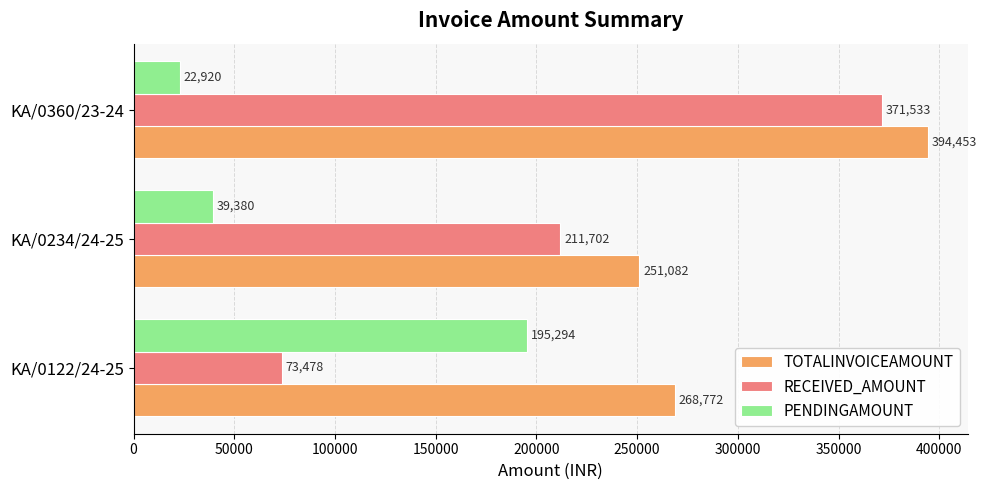

Which series changed the most between KA/0234/24-25 and KA/0360/23-24?

RECEIVED_AMOUNT